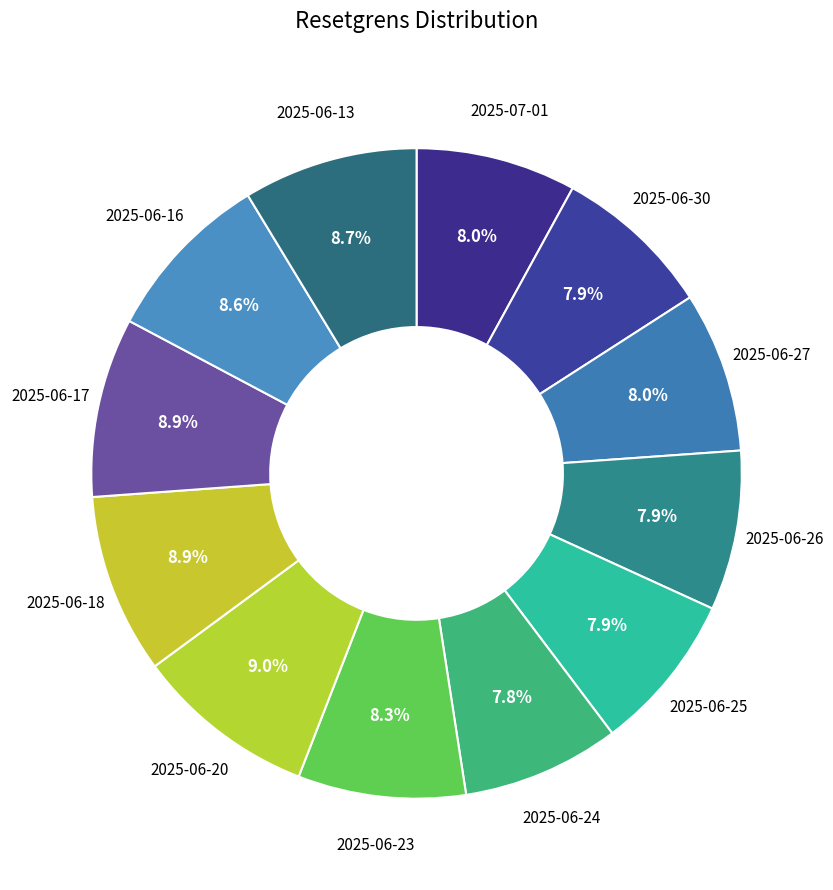

Count the number of slices in the pie.

12